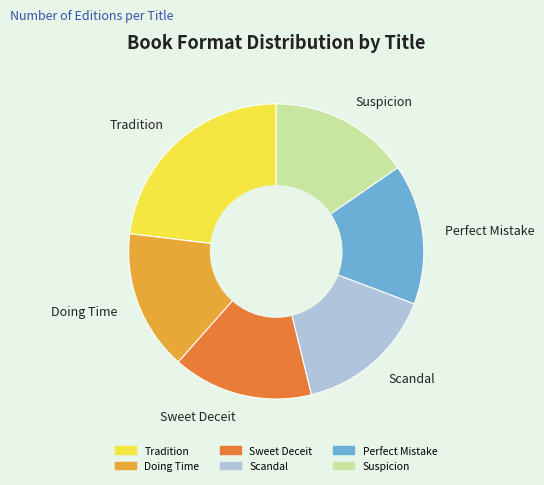

Approximately how many times larger is the value at Tradition compared to Sweet Deceit?

1.5